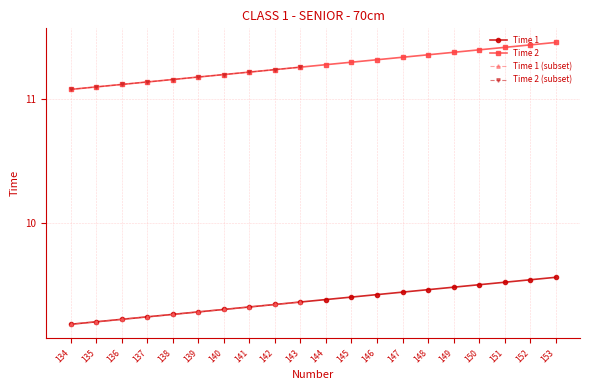

True or false: Time 1 and Time 2 intersect in this chart.

False